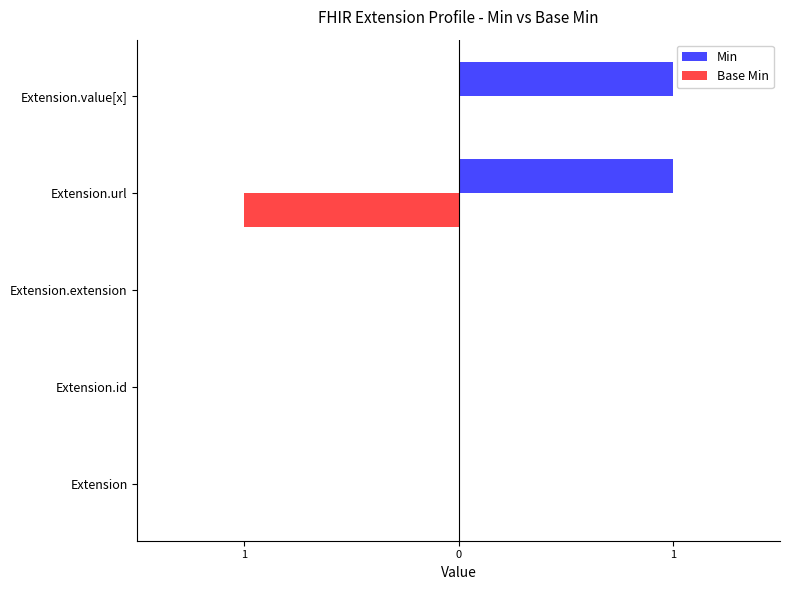

What are all the series names shown in the legend?

Min, Base Min